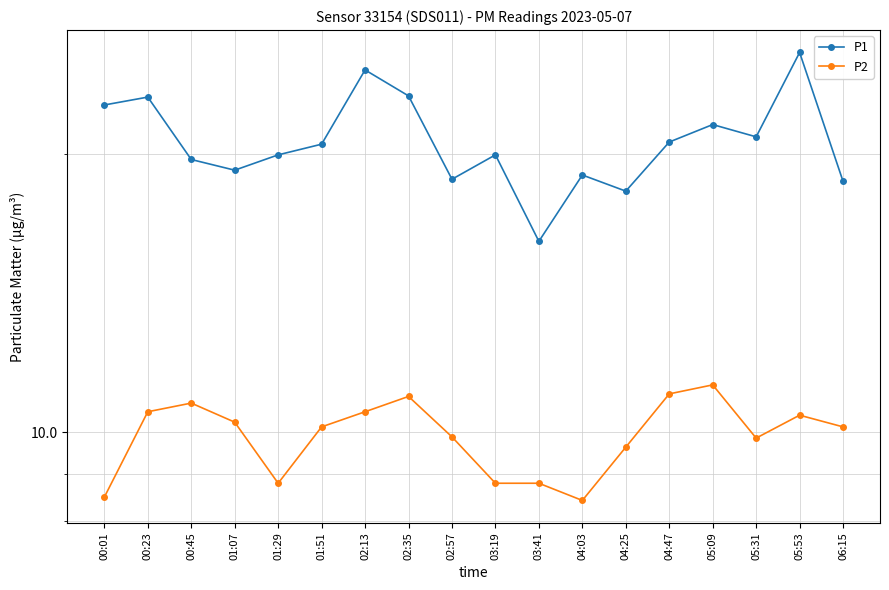

True or false: P1 has a value of 30.1 at 04:03.

False